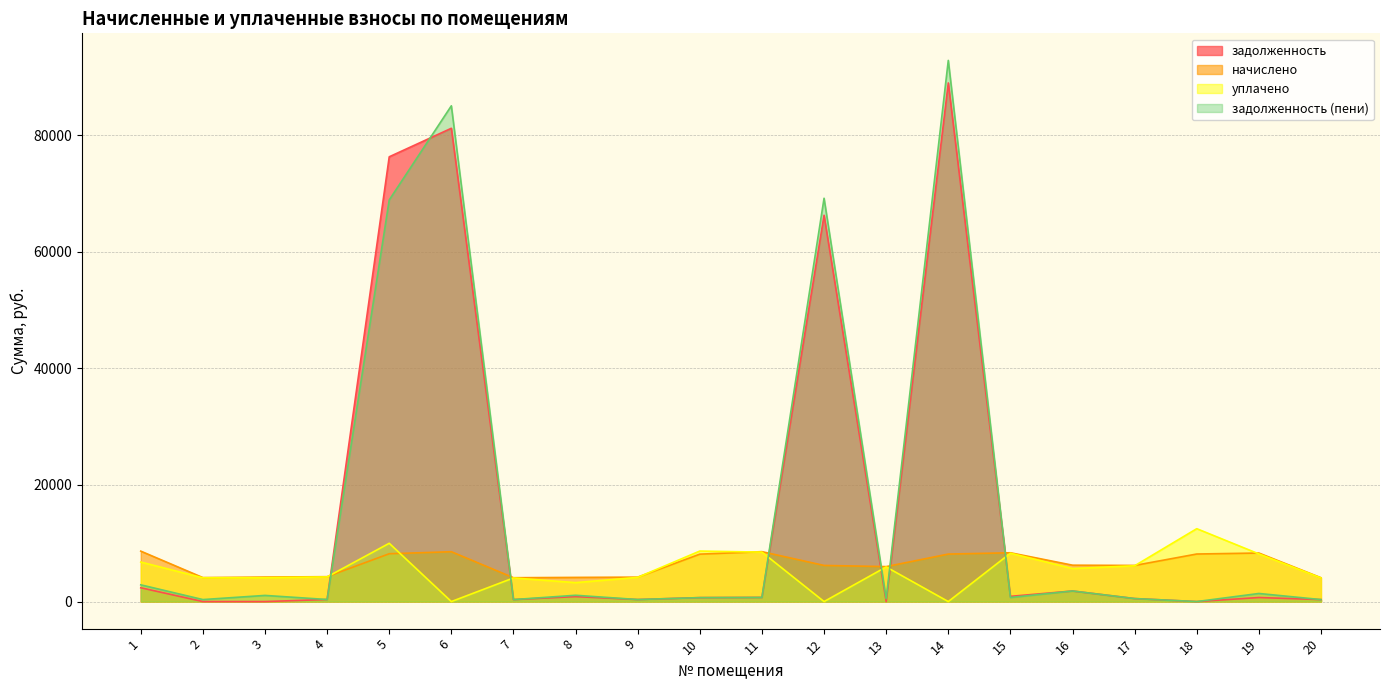

Which series ends up on top after the final intersection of задолженность (пени) and задолженность?

задолженность (пени)